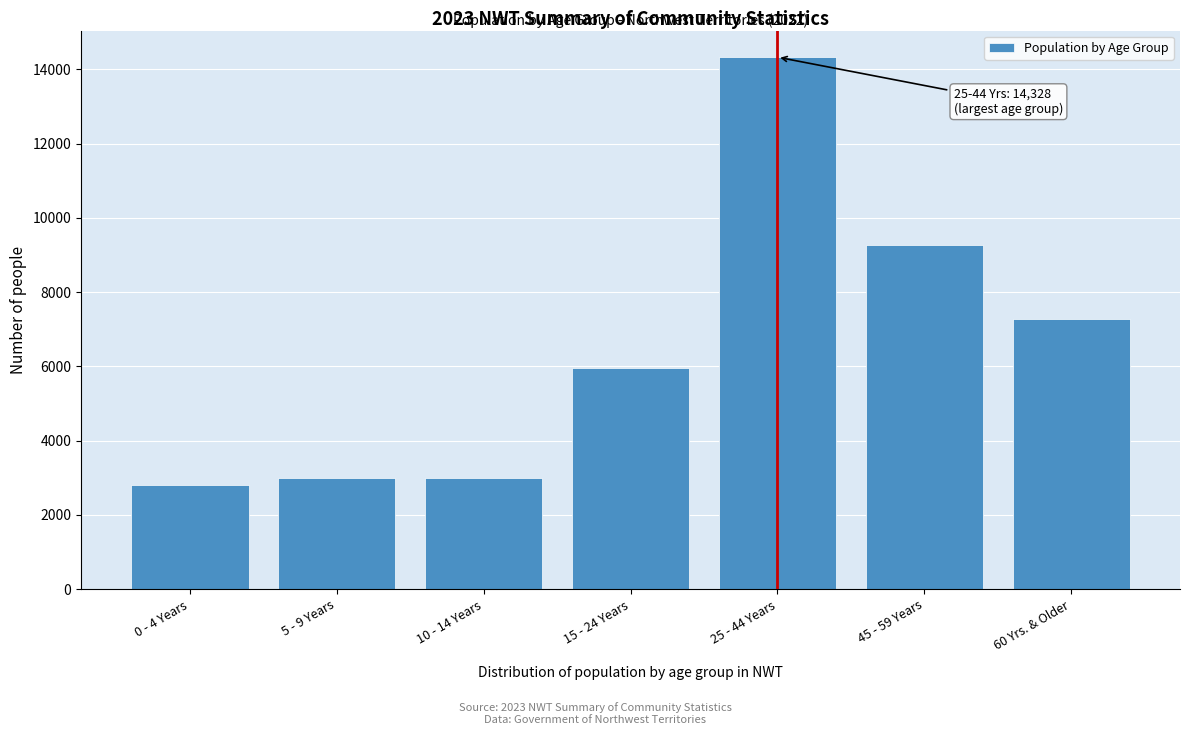

What value does the data have at 5 - 9 Years, to the nearest 10?

2990